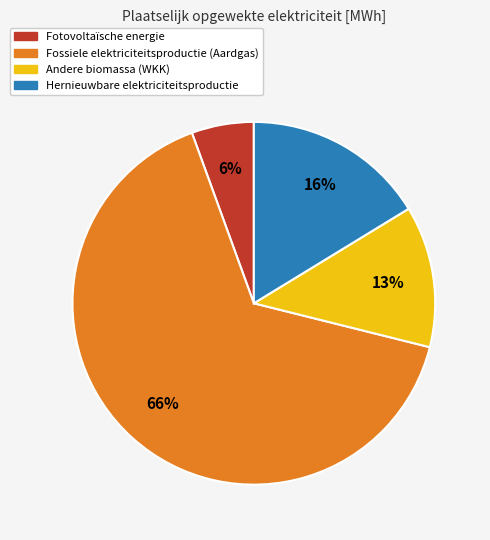

Is there any slice that represents more than half of the pie?

Yes